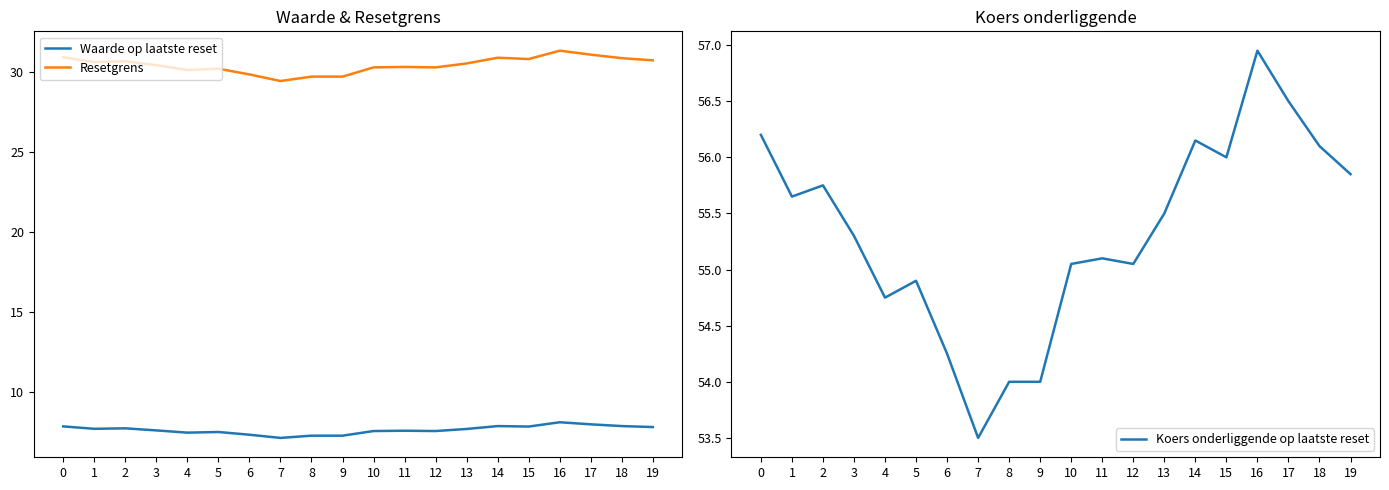

How many lines are shown in the chart?

3